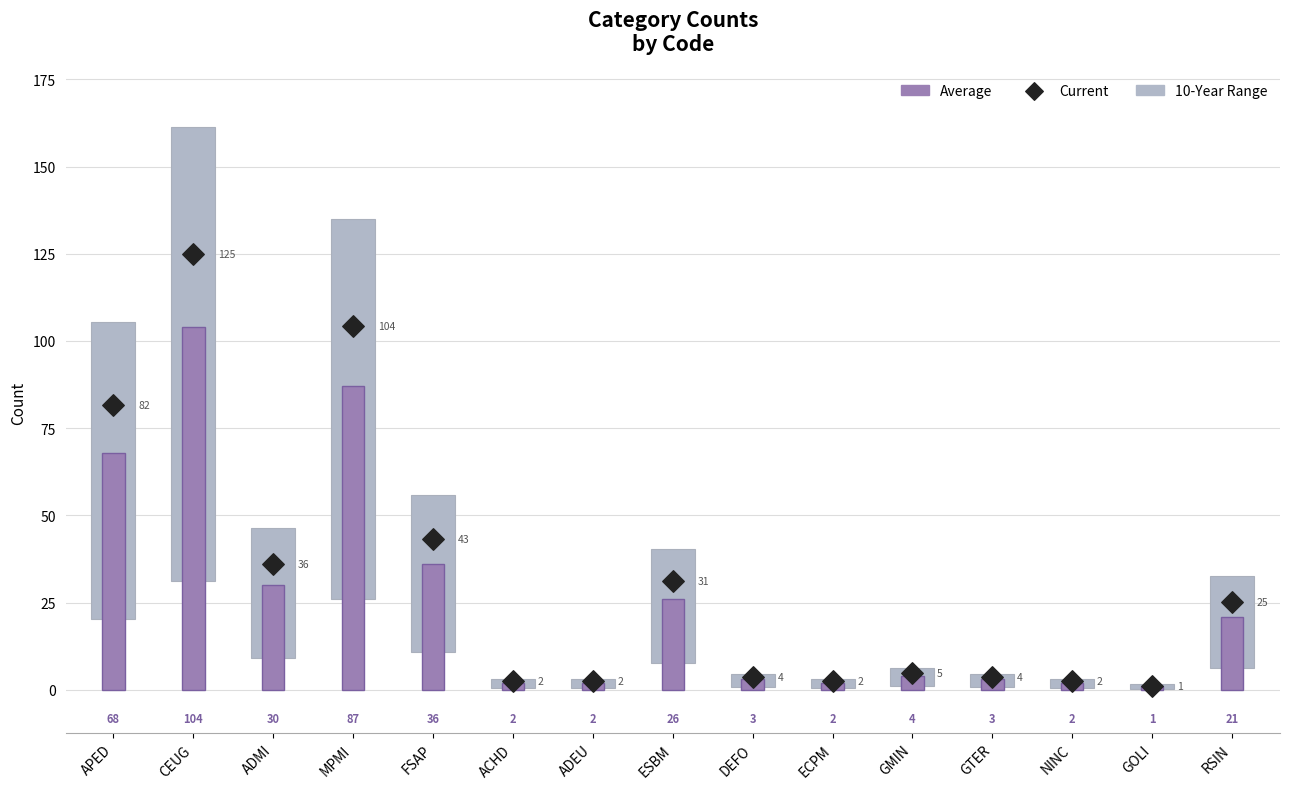

Which series has the widest spread of Y values?

10-Year Range